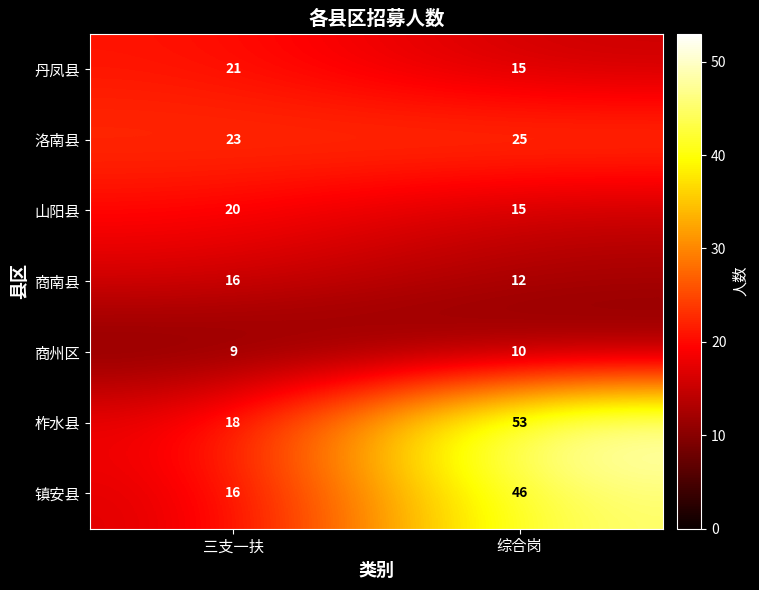

Count the number of data series in this chart.

7